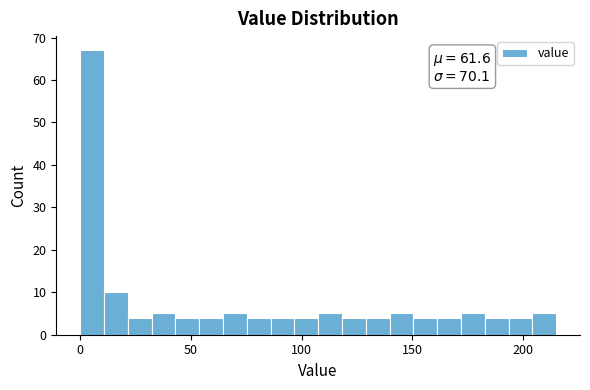

Read against the x-axis, roughly where is the centre of the tallest bar?

5